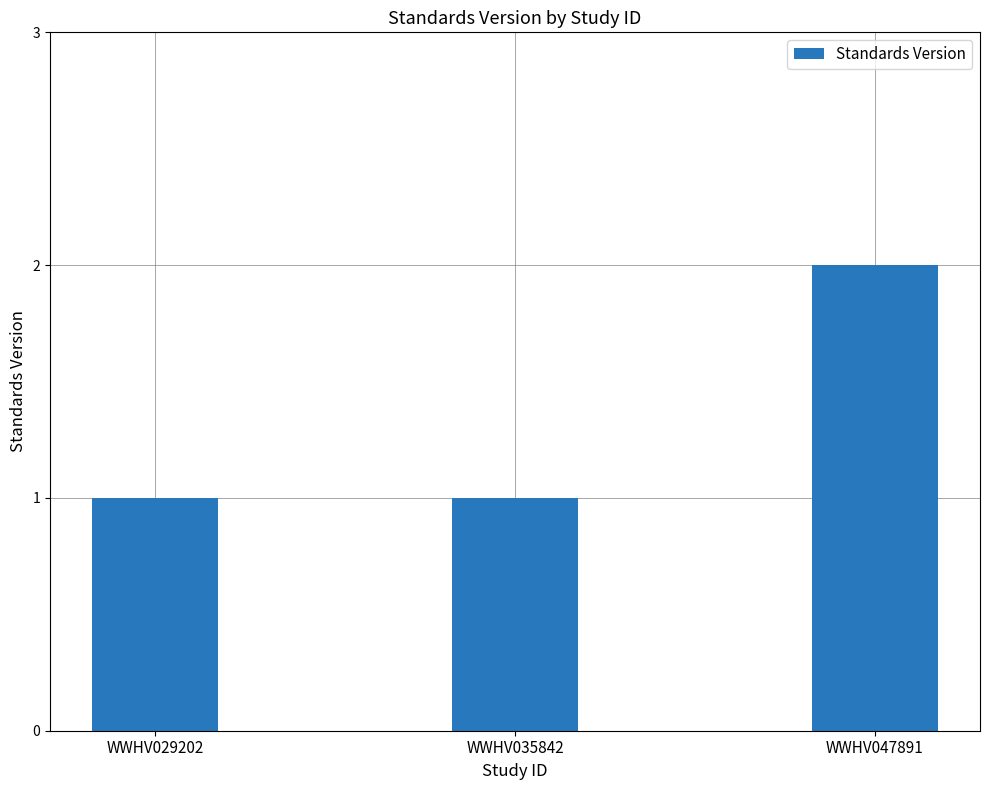

How many categories are shown in the chart?

3